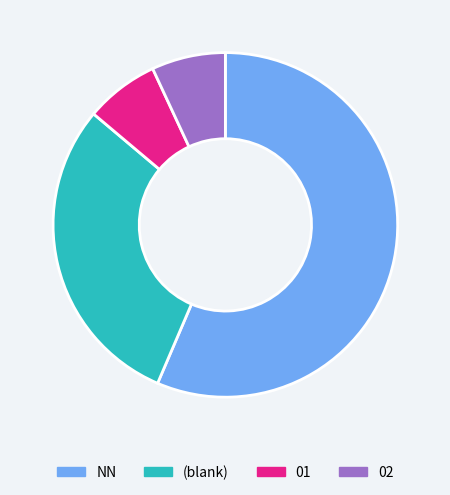

Is the sum of 02 and 01 greater than half?

No